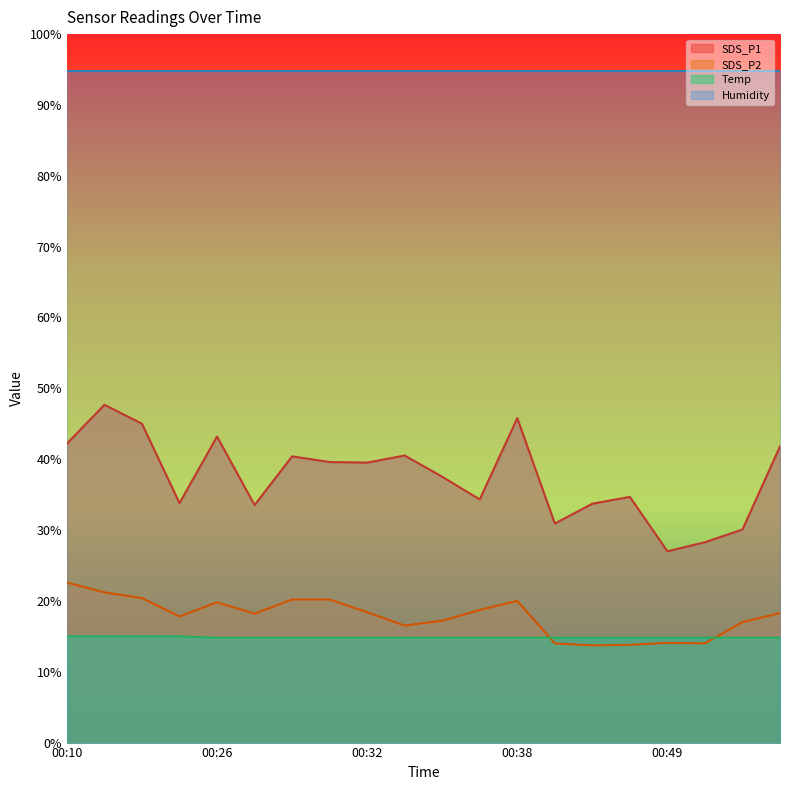

Which category has the highest value across all series?

00:17